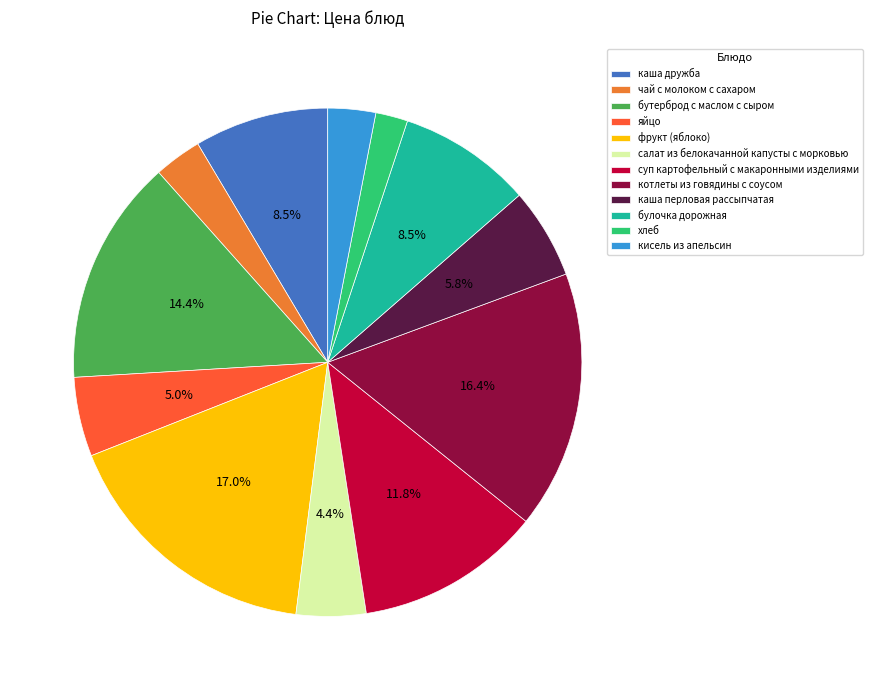

Which has a higher value, суп картофельный с макаронными изделиями or каша перловая рассыпчатая?

суп картофельный с макаронными изделиями